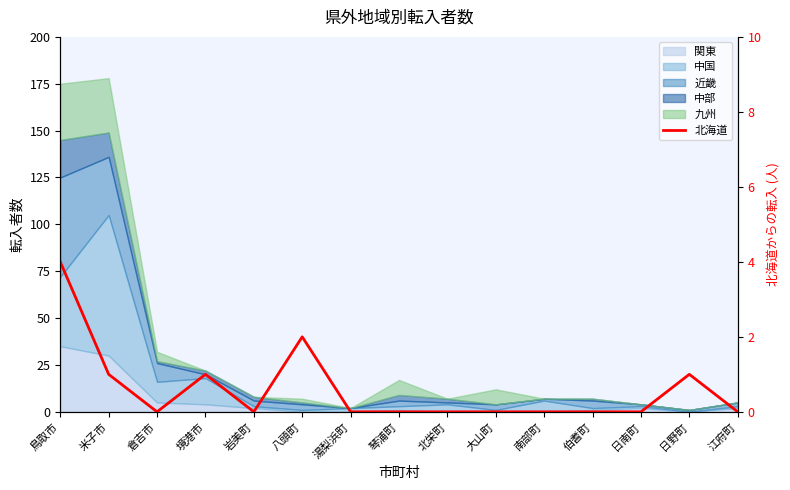

The value at 倉吉市 is 2. True or false?

False